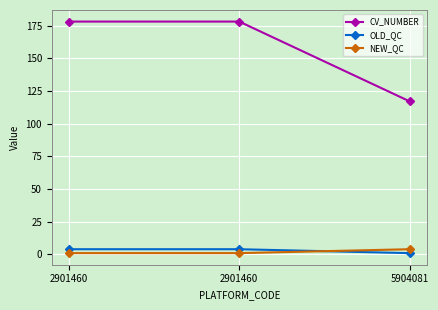

List the series in order of their peak value, highest first.

CV_NUMBER, OLD_QC, NEW_QC